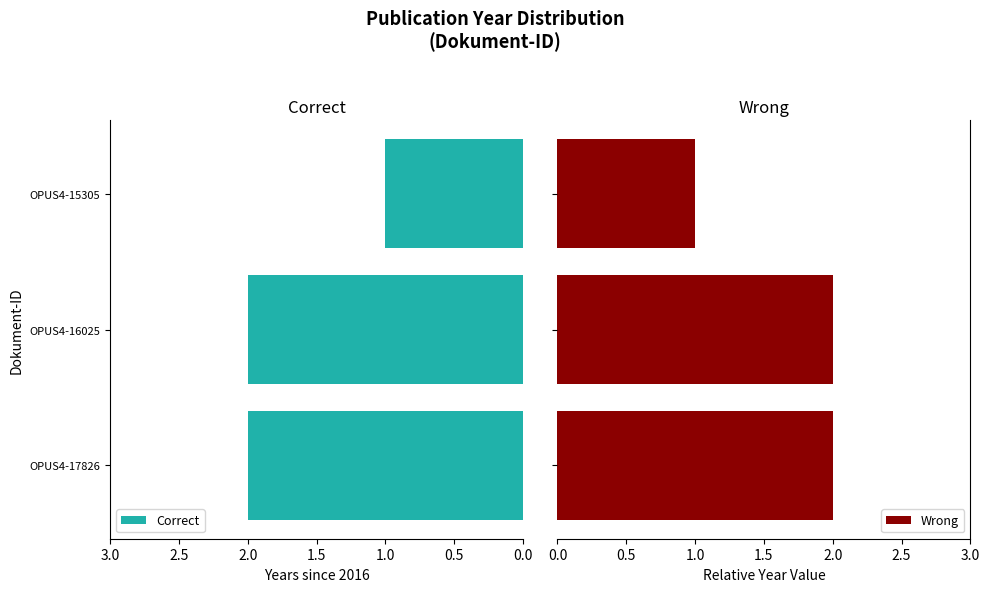

True or false: Correct has a value of 1 at OPUS4-15305.

True